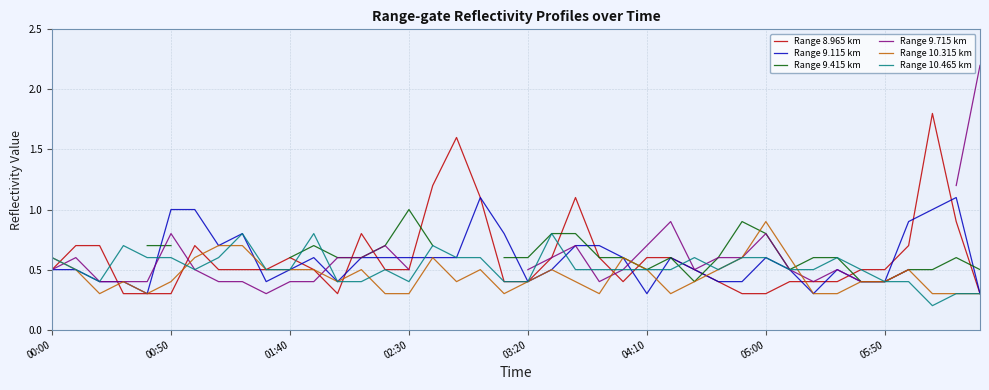

What is the maximum value for Range 9.115 km?

1.1